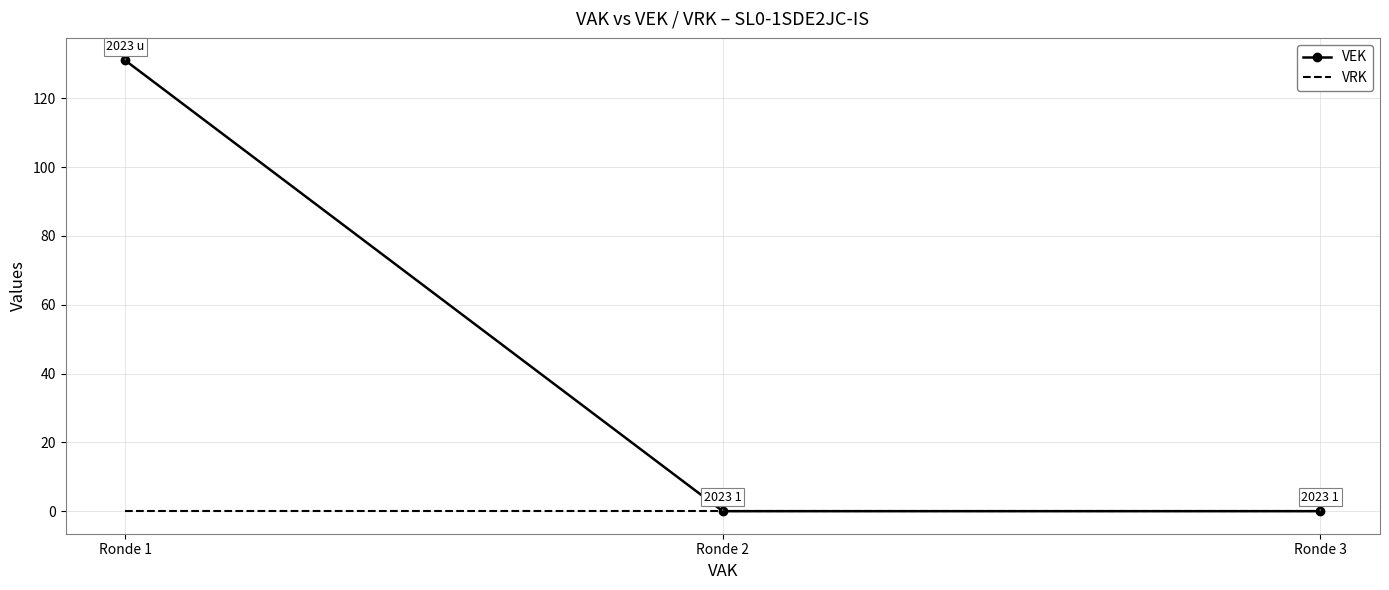

Rank the series at Ronde 1 from highest to lowest value.

VEK, VRK